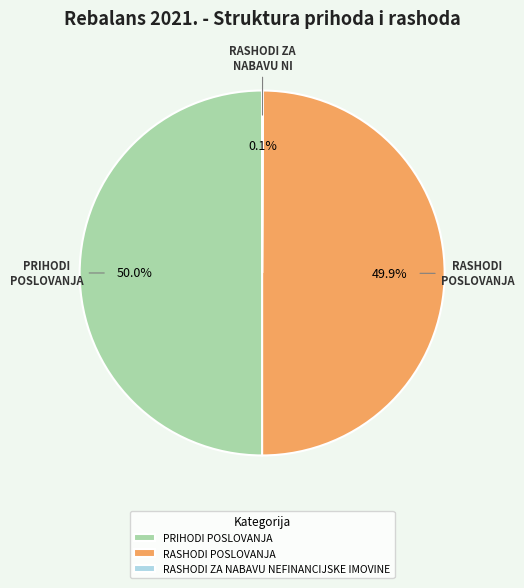

How much of the chart is everything except RASHODI POSLOVANJA?

50.1%